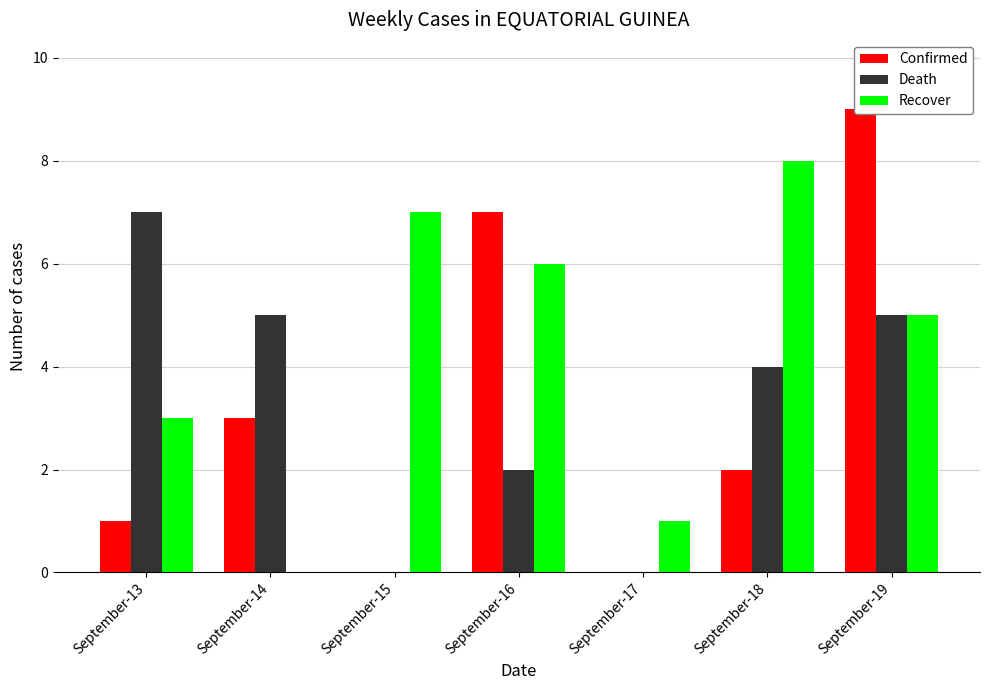

What is the greatest value displayed?

9